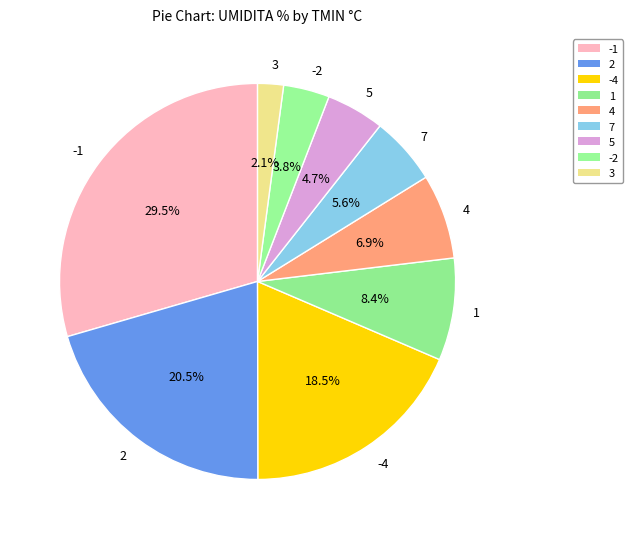

What is the ratio of the value at -4 to the value at 3?

8.8